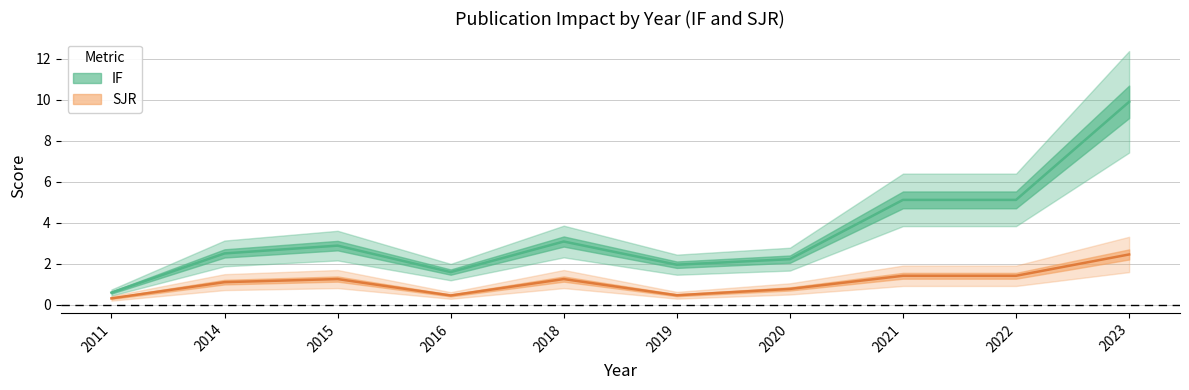

True or false: SJR and IF intersect in this chart.

False